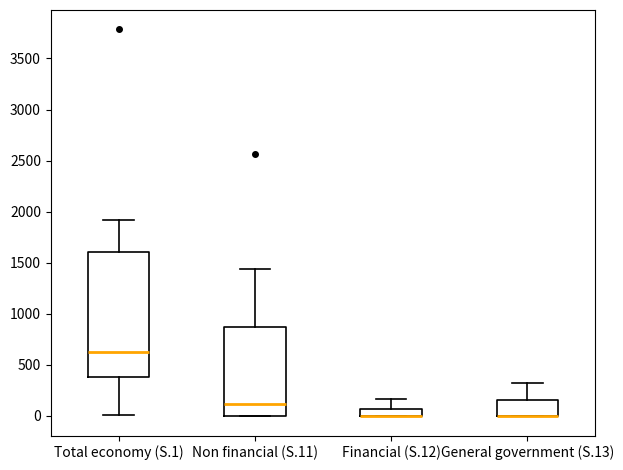

Which box is the tallest, from its lower edge to its upper edge?

Total economy (S.1)